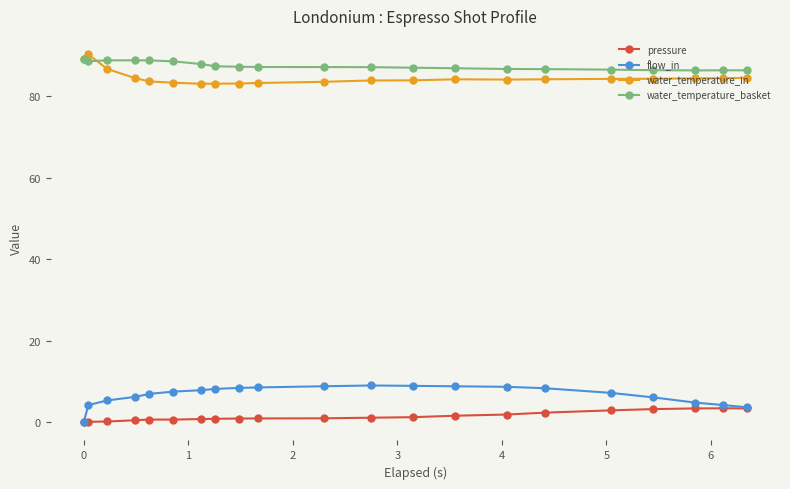

What is the value of the flow_in point at the 8th from the left?

8.1